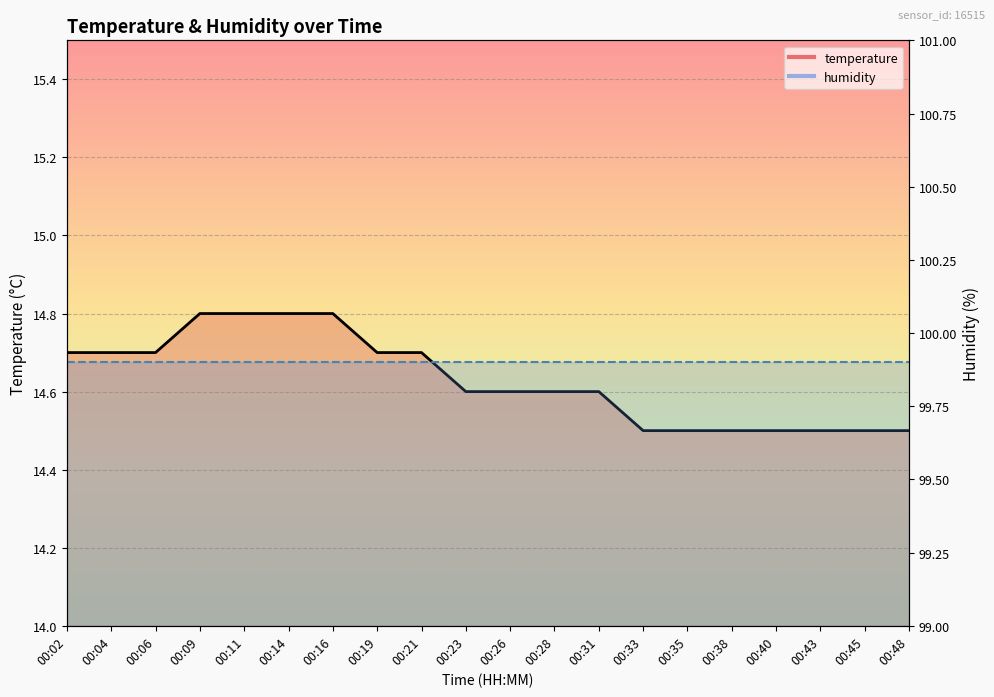

What is the difference between the maximum and second lowest values?

0.3